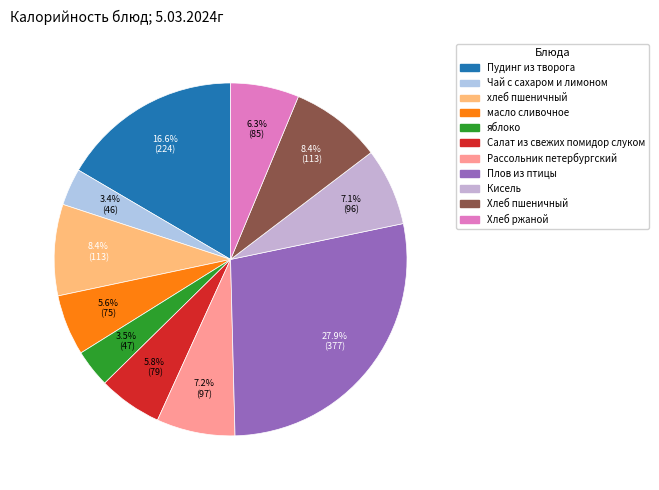

Count the number of slices in the pie.

11